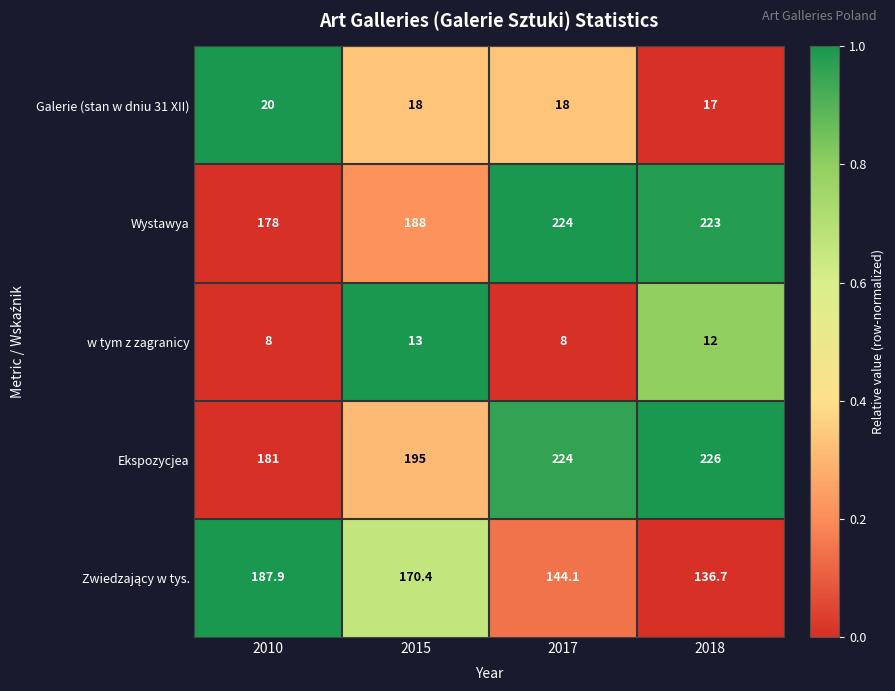

What is the difference between the w tym z zagranicy values at 2015 and 2010?

5.0